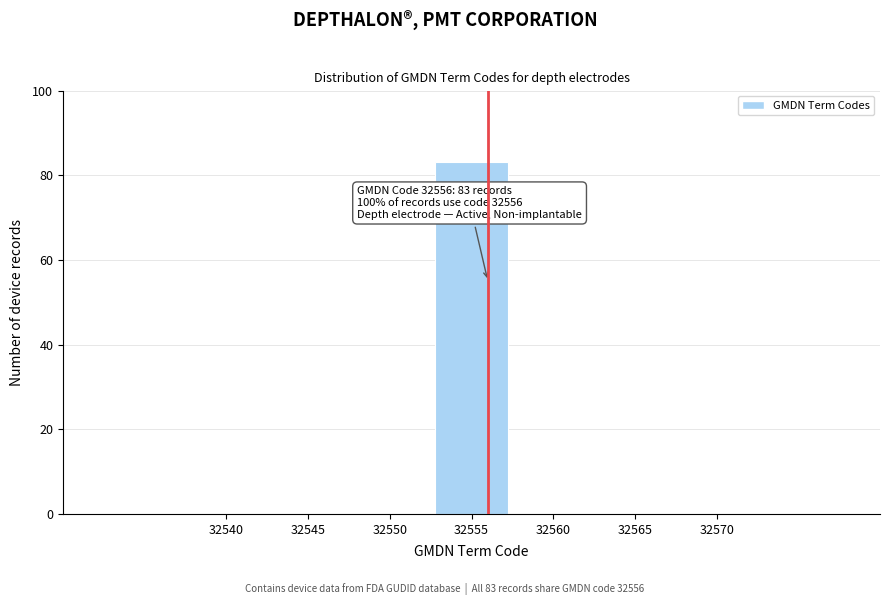

Reading right to left, extract all data points from this chart.

32570=0	32565=0	32560=0	32555=83	32550=0	32545=0	32540=0